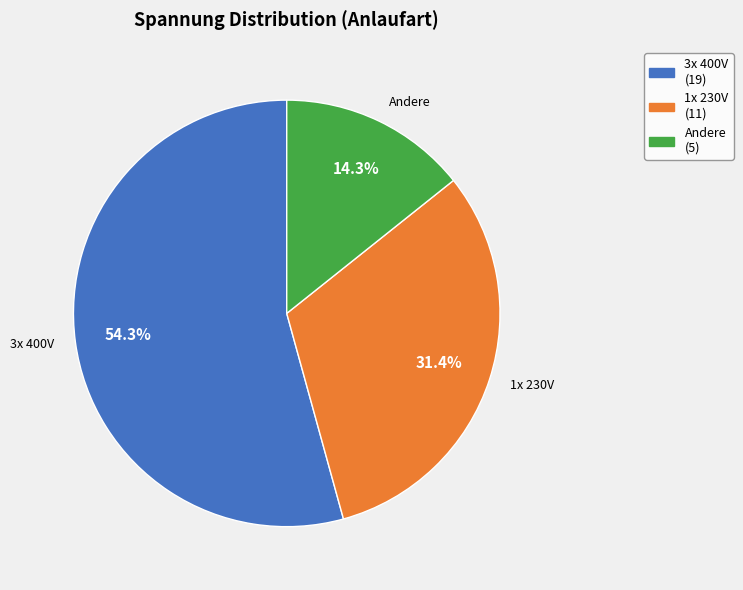

What is the total percentage of Andere and 3x 400V?

68.6%